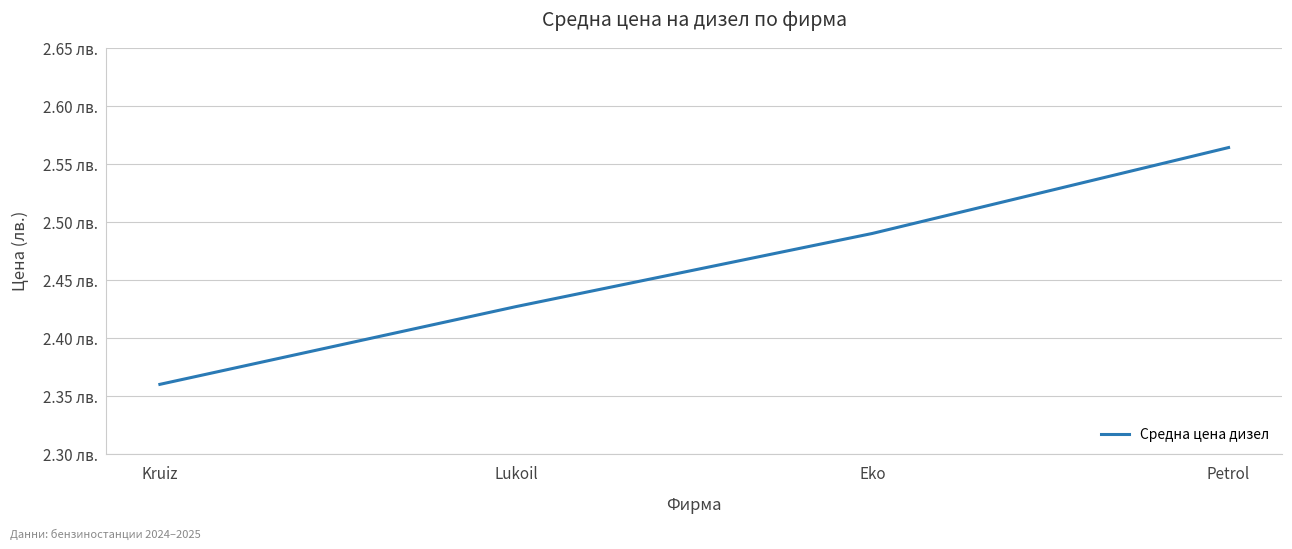

How many values are between 2 and 3?

4